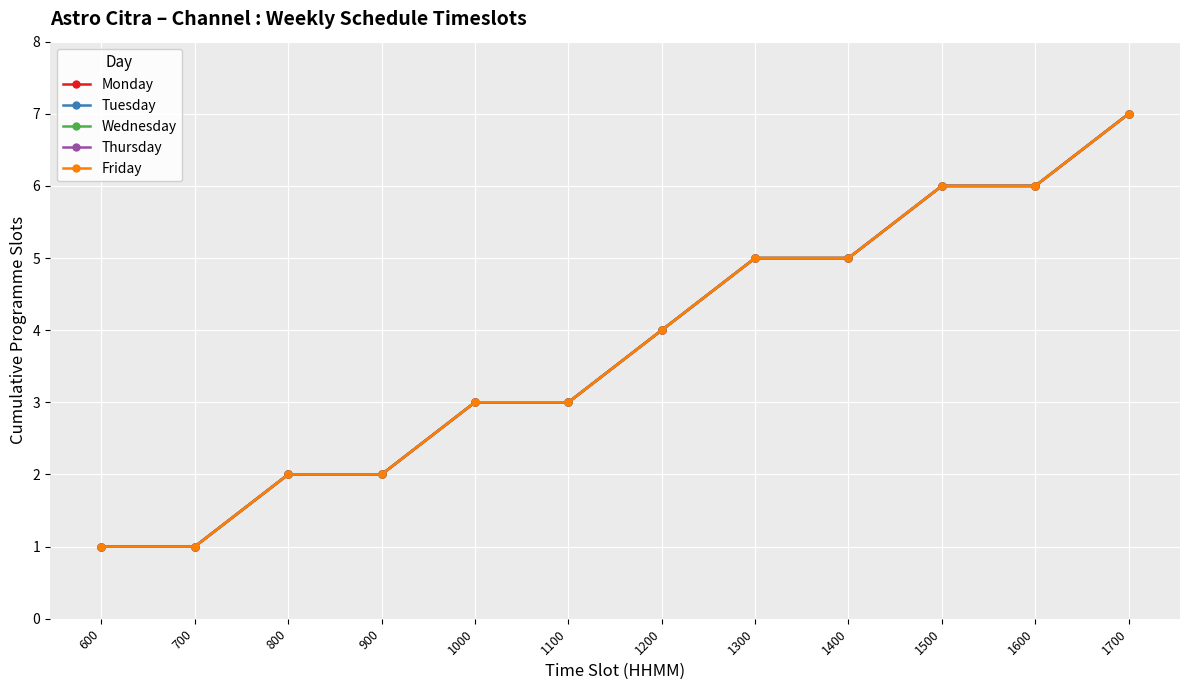

At which category is the sum across all series the highest?

1700